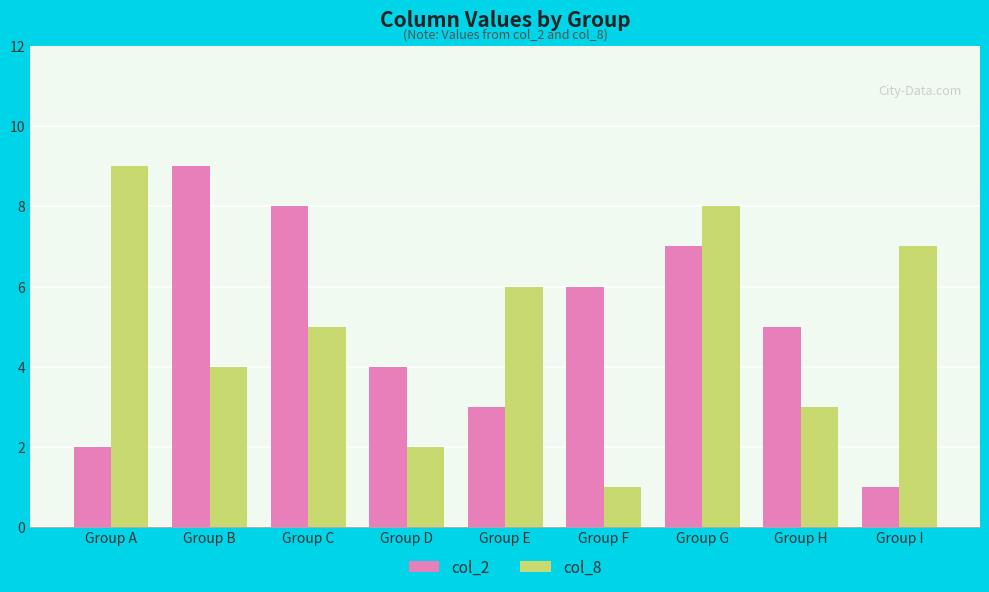

What is the total value across all series at Group E?

9